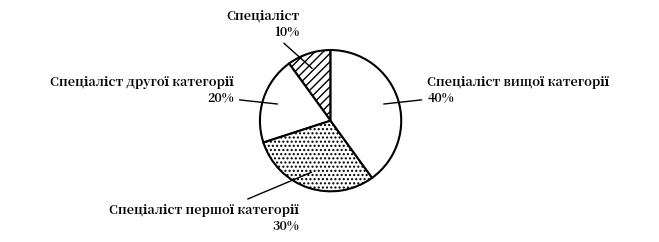

Is there a majority slice in this chart?

No